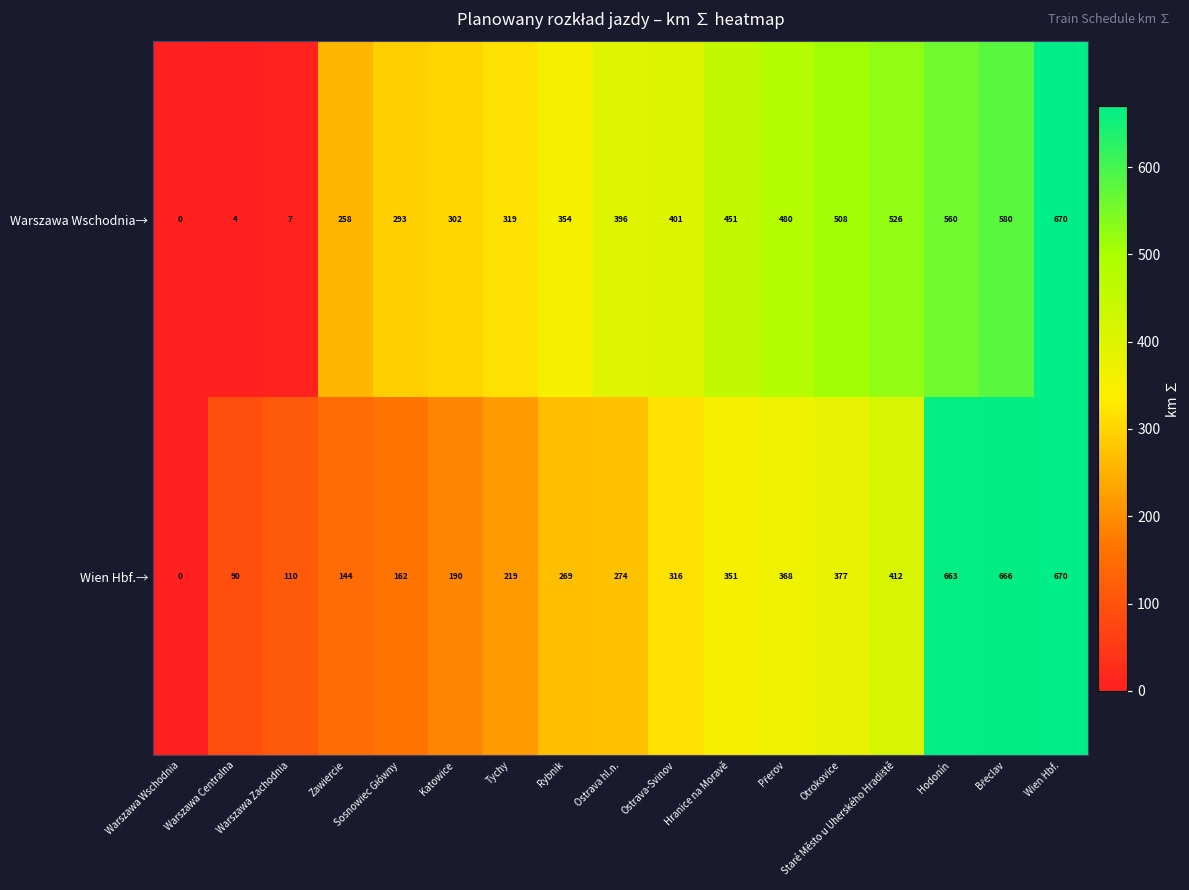

At how many categories does at least one series exceed 120?

14